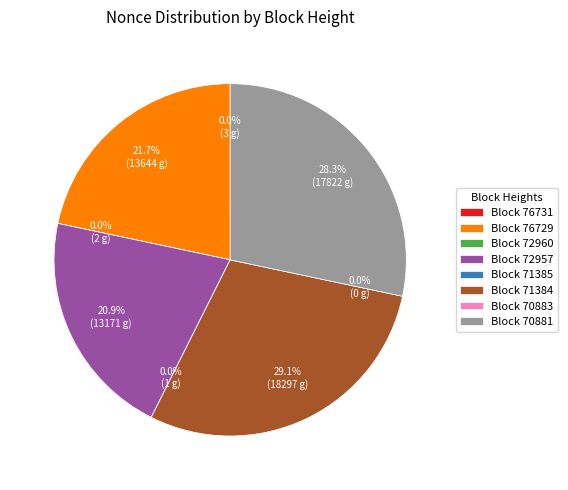

To the nearest percent, what is the combined percentage of 71384 and 71385?

29%